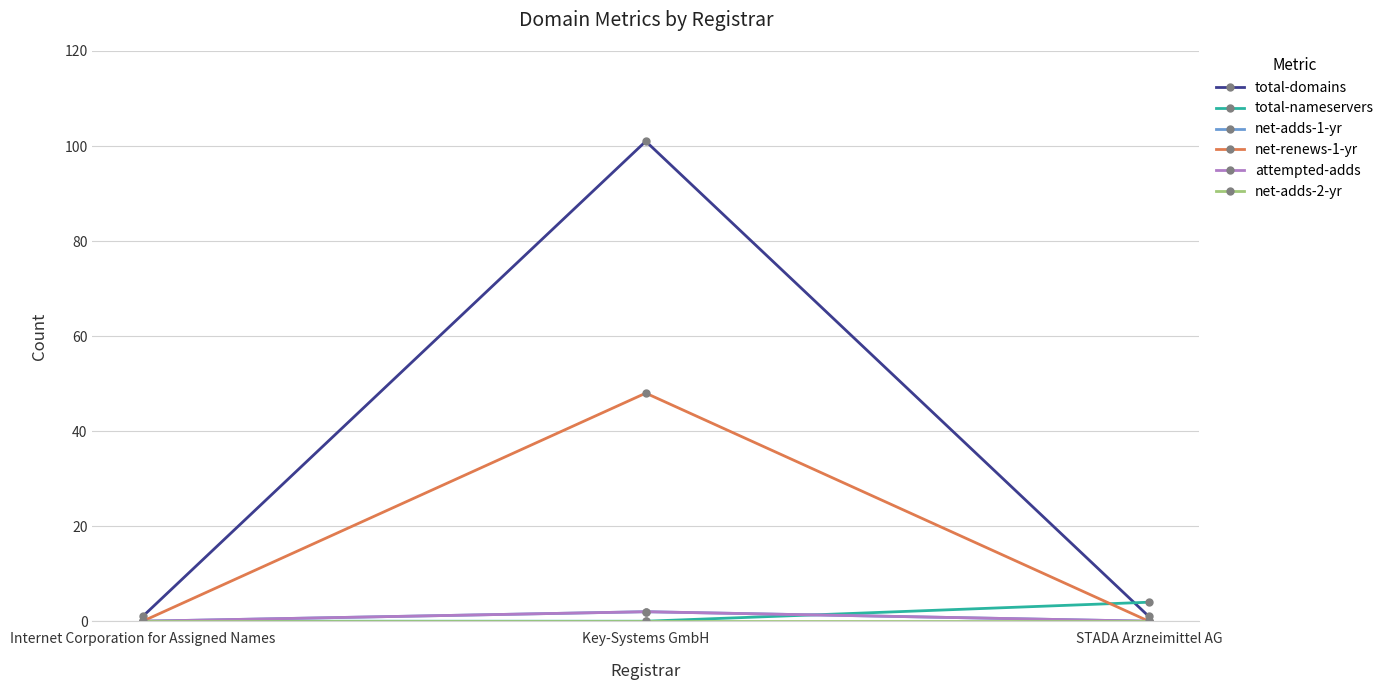

Is the value of net-adds-1-yr at Key-Systems GmbH greater than the value of attempted-adds at Key-Systems GmbH?

No